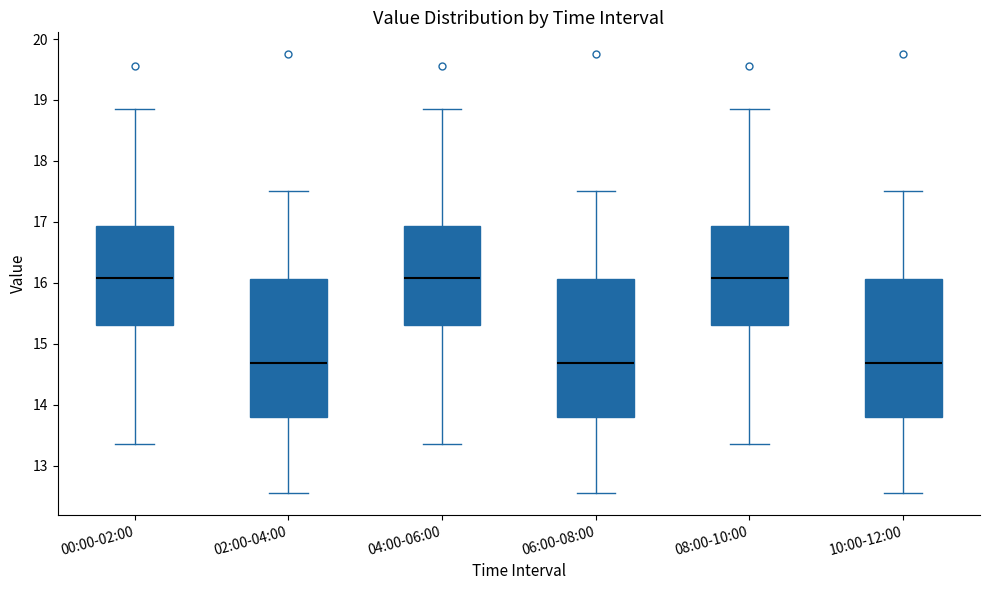

Reading left to right, transcribe this box plot: for each box, give where its median line is, the range the box spans, and where its two whiskers end, as read against the y-axis. The values are not printed on the chart, so give them approximately, as read against the axis.

00:00-02:00: median 16.1, box 15.3 to 16.9, whiskers 13.4 to 18.9
02:00-04:00: median 14.7, box 13.8 to 16.1, whiskers 12.6 to 17.5
04:00-06:00: median 16.1, box 15.3 to 16.9, whiskers 13.4 to 18.9
06:00-08:00: median 14.7, box 13.8 to 16.1, whiskers 12.6 to 17.5
08:00-10:00: median 16.1, box 15.3 to 16.9, whiskers 13.4 to 18.9
10:00-12:00: median 14.7, box 13.8 to 16.1, whiskers 12.6 to 17.5